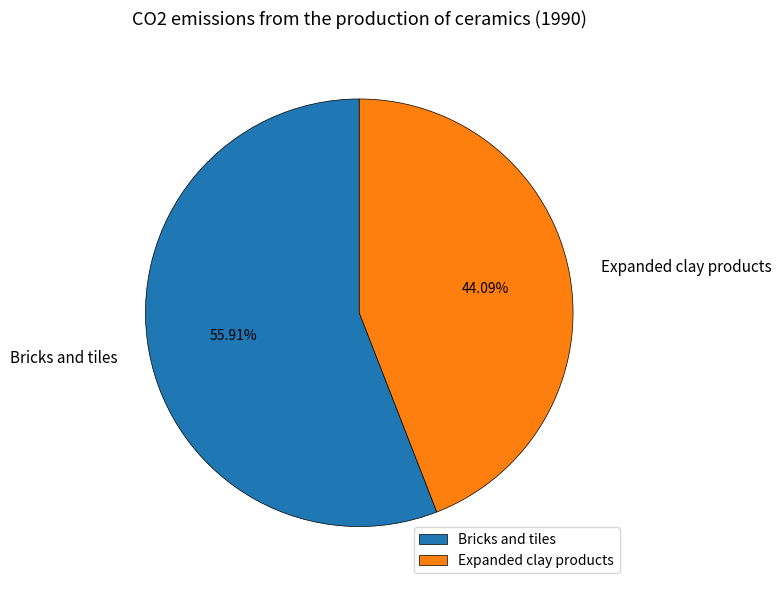

Rank the categories by value from lowest to highest.

Expanded clay products, Bricks and tiles